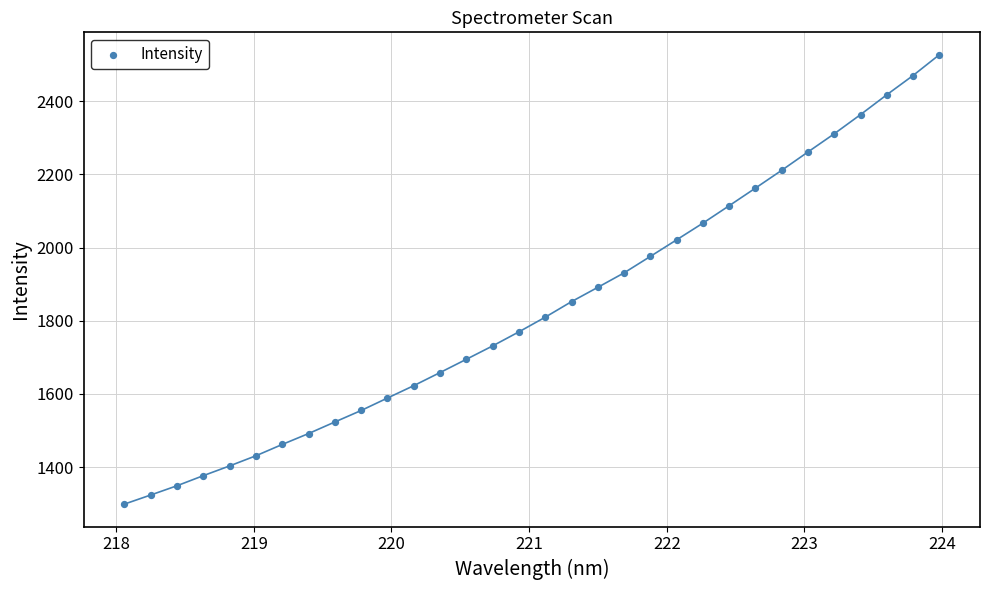

What is the range of X values (max minus min)?

5.9